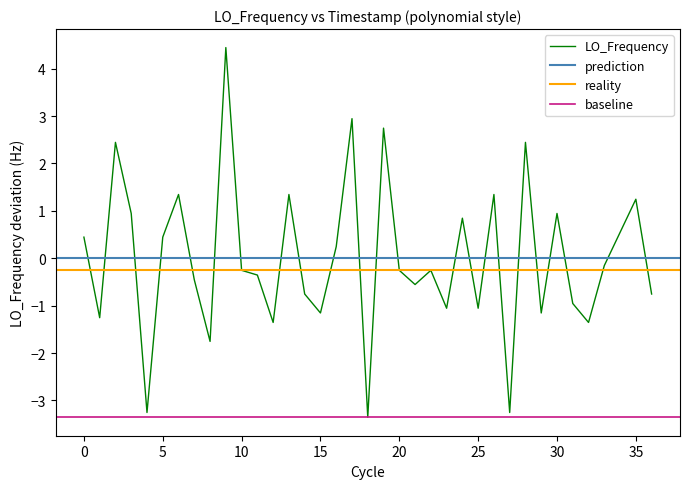

What is the highest value of the LO_Frequency series?

4.4